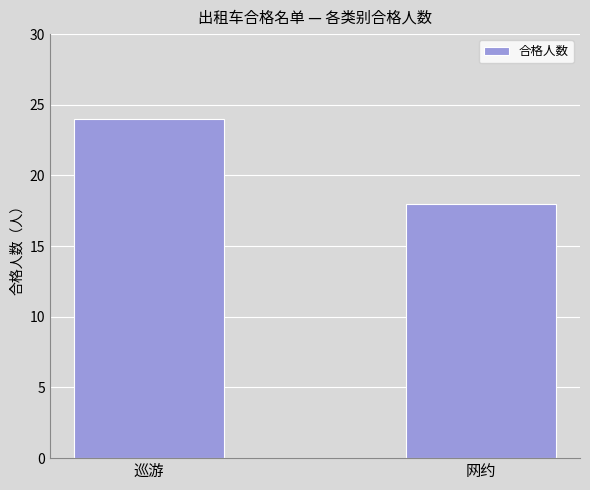

Reading left to right, extract all data points from this chart.

24	18